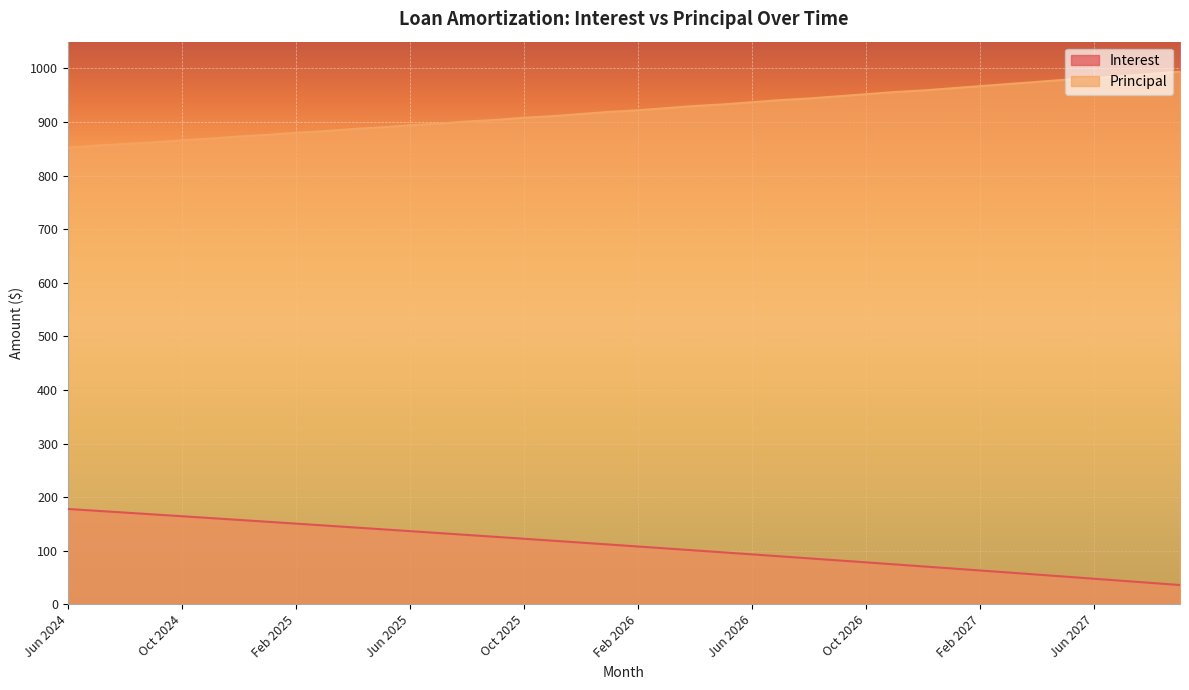

Is the value of Interest at Aug 2025 greater than the value of Principal at Nov 2026?

No